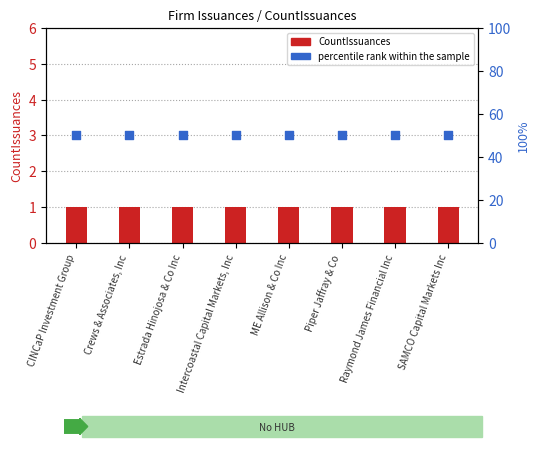

Which series has the largest Y range (max minus min)?

CountIssuances